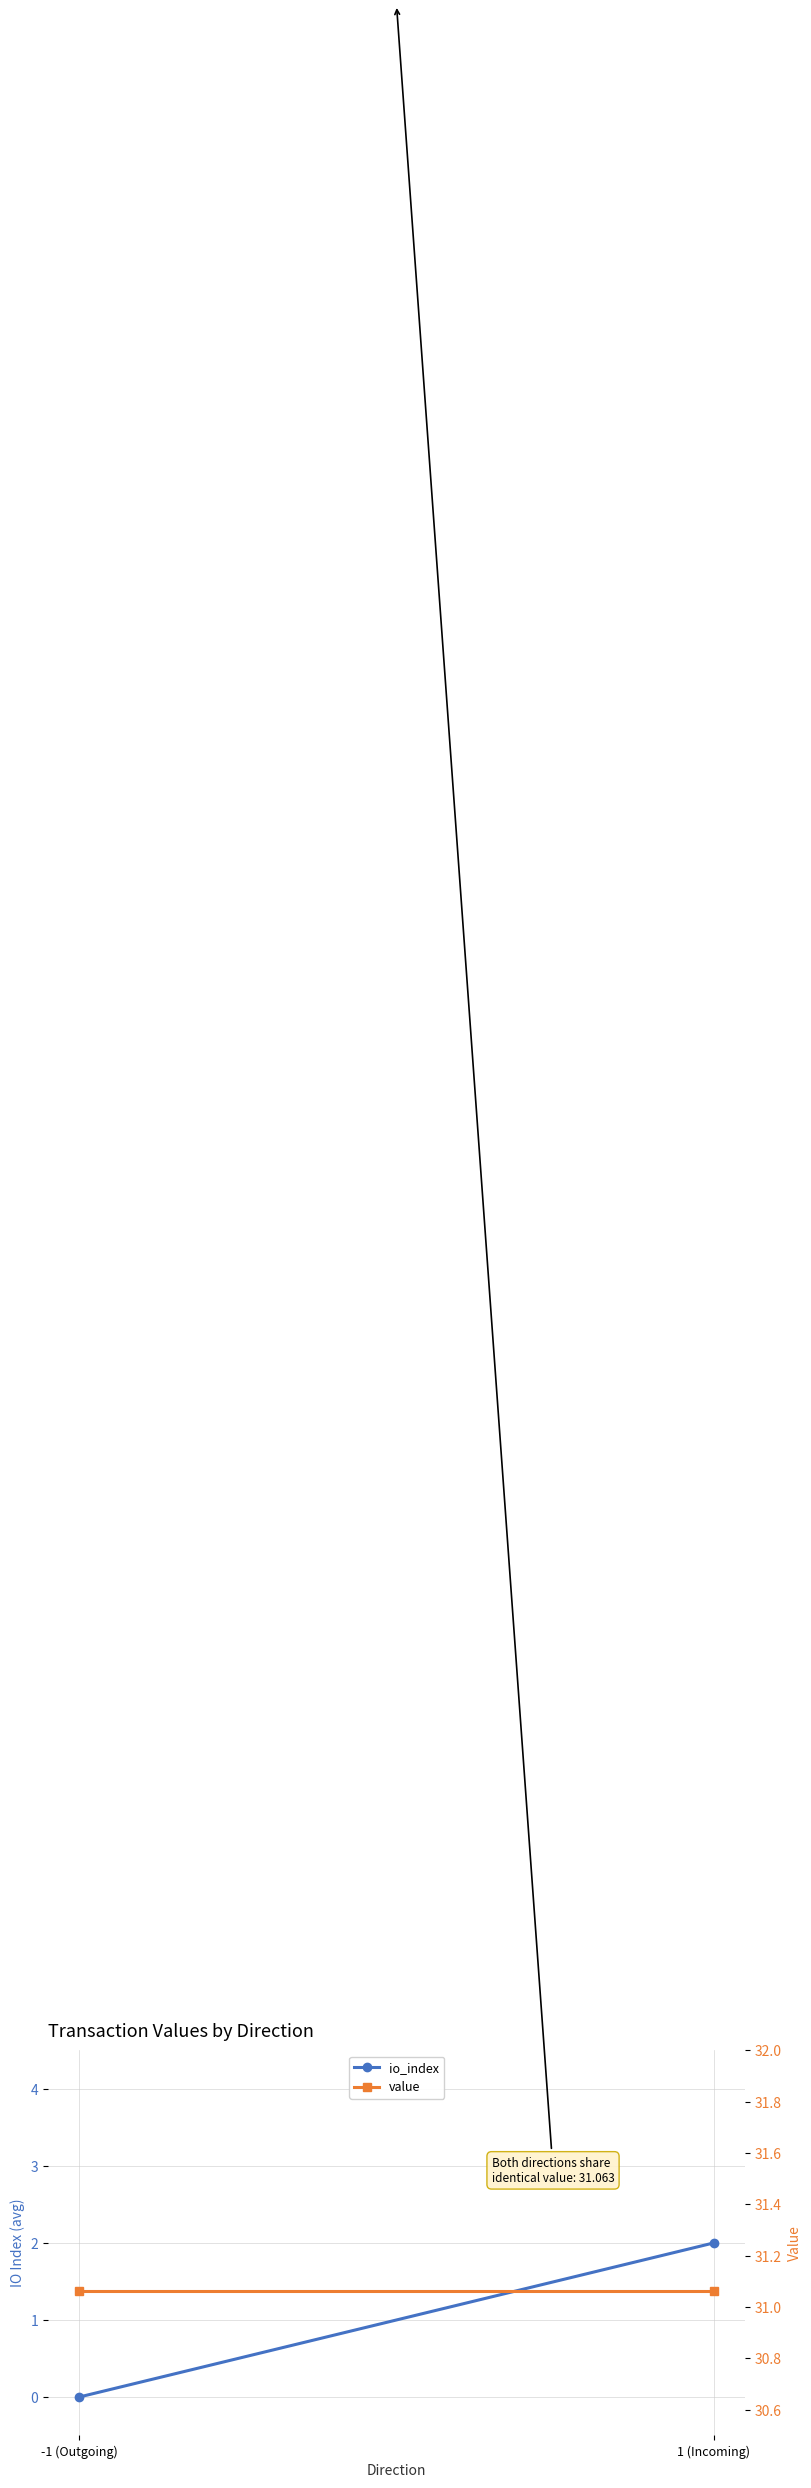

What is the sum of all value values?

62.1